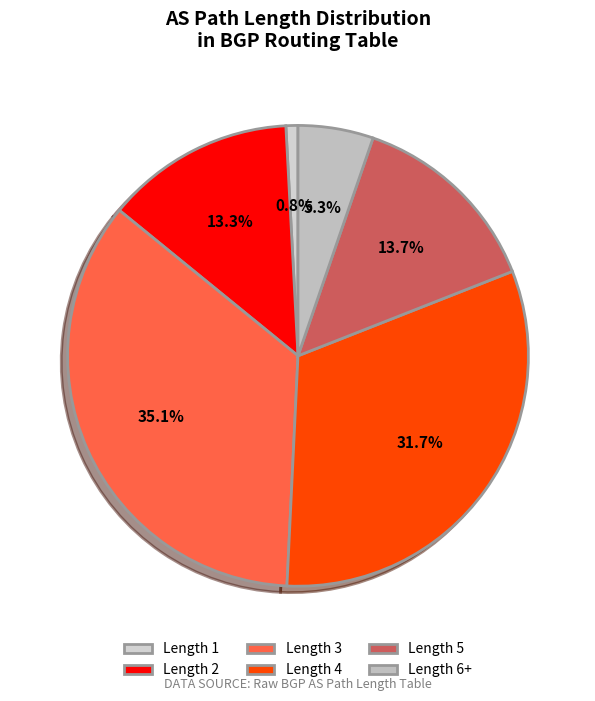

To the nearest percent, what is the average slice percentage?

17%